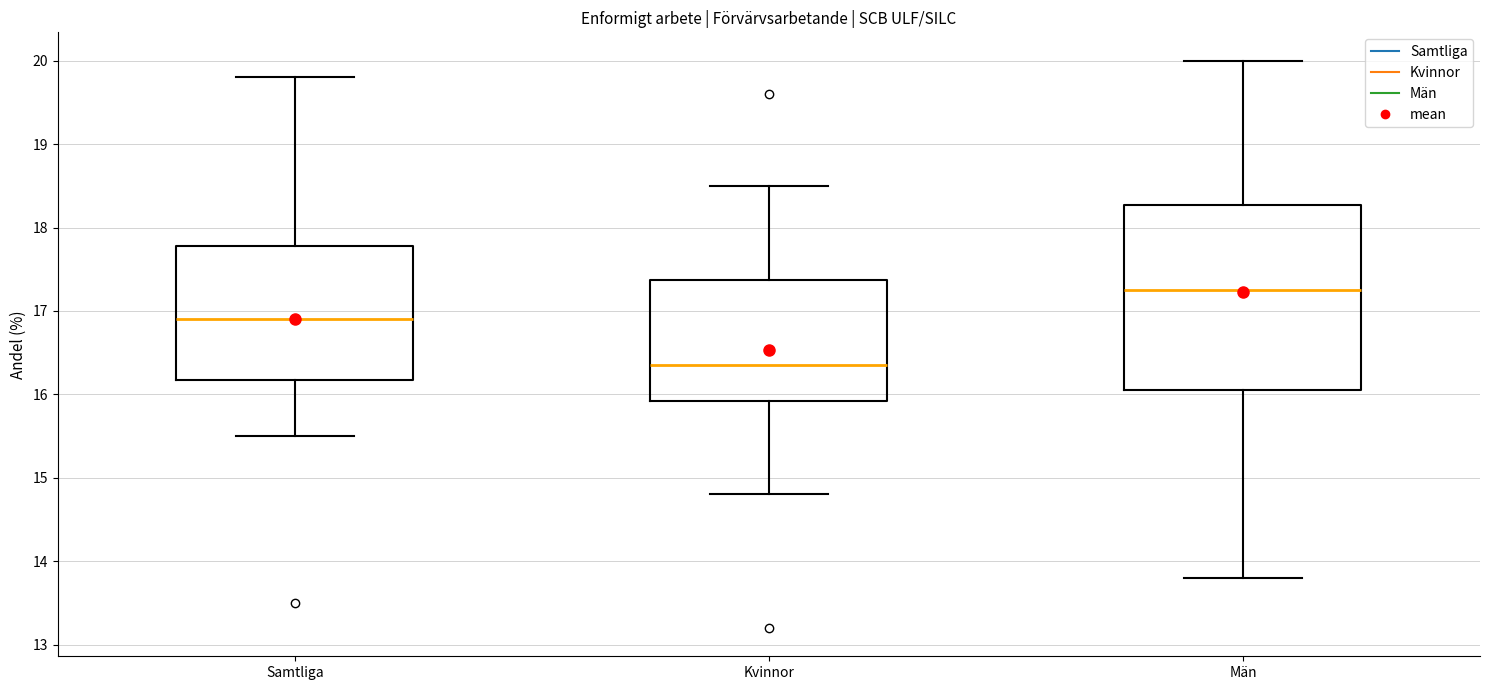

Reading left to right, transcribe this box plot: for each box, give where its median line is, the range the box spans, and where its two whiskers end, as read against the y-axis. The values are not printed on the chart, so give them approximately, as read against the axis.

Samtliga: median 16.9, box 16.2 to 17.8, whiskers 15.5 to 19.8
Kvinnor: median 16.4, box 15.9 to 17.4, whiskers 14.8 to 18.5
Män: median 17.3, box 16.1 to 18.3, whiskers 13.8 to 20.0